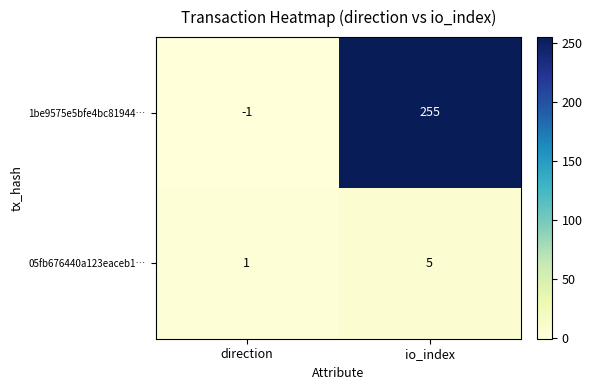

Which series changed the most between direction and io_index?

1be9575e5bfe4bc81944…